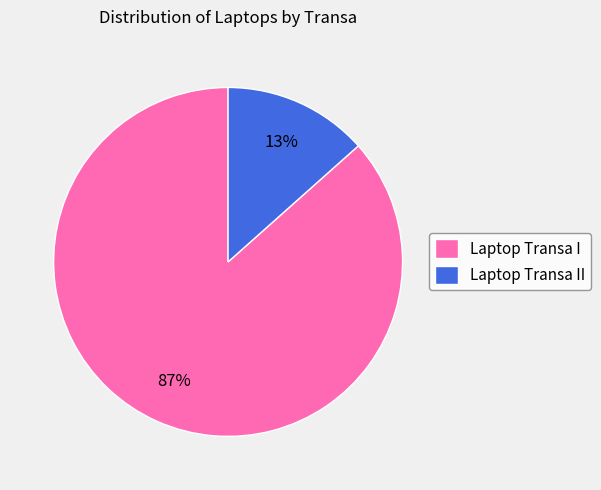

Which category accounts for the majority?

Laptop Transa I